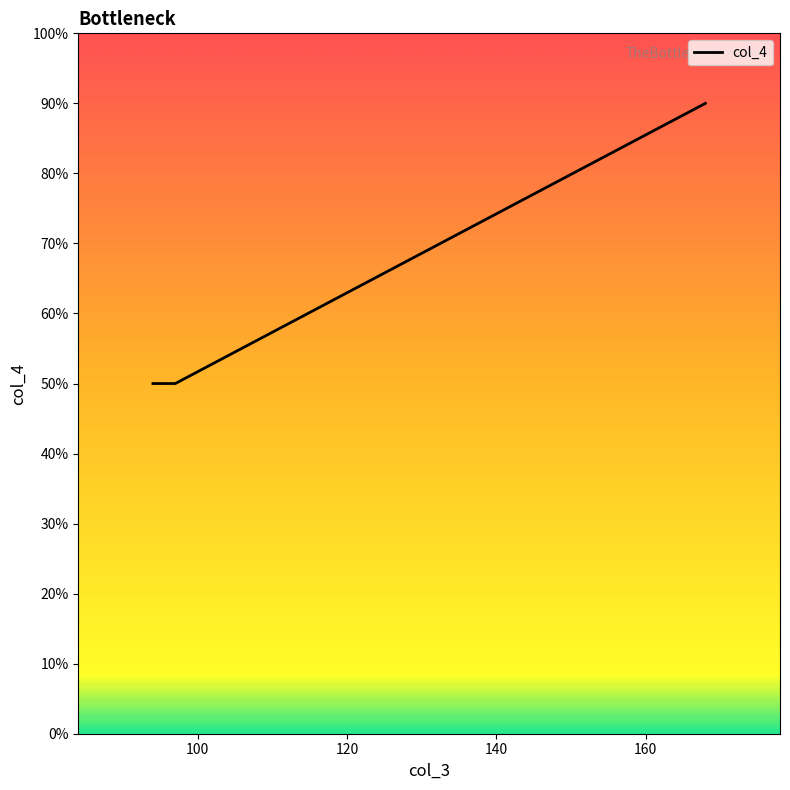

Which label corresponds to the smallest value in the chart?

97